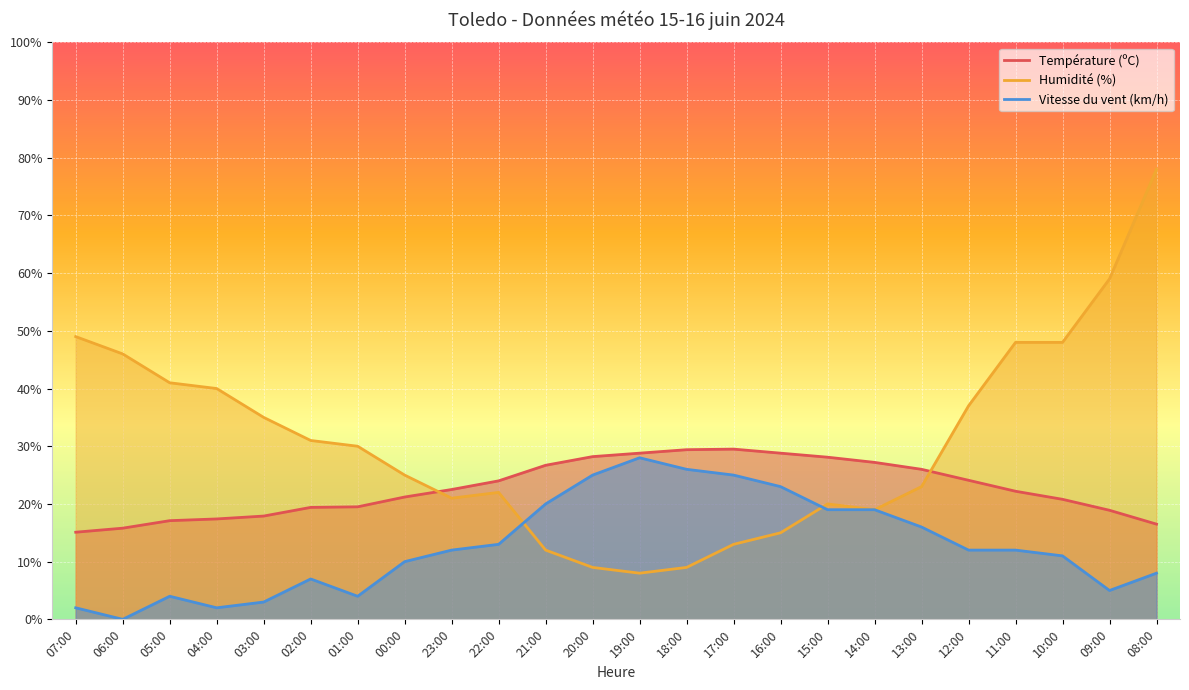

At which category is the sum across all series the highest?

08:00